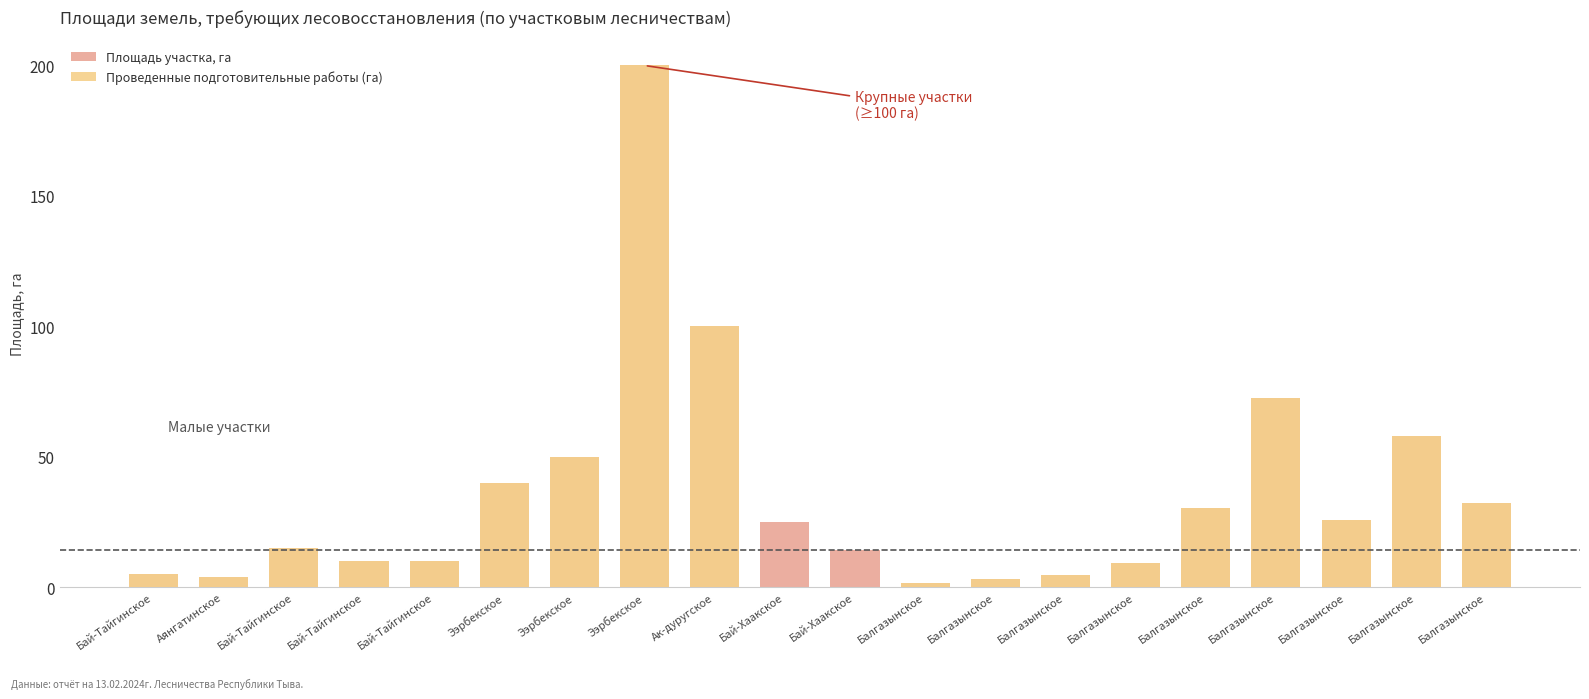

Rank the series at Бай-Тайгинское from lowest to highest value.

Площадь участка, га, Проведенные подготовительные работы (га)